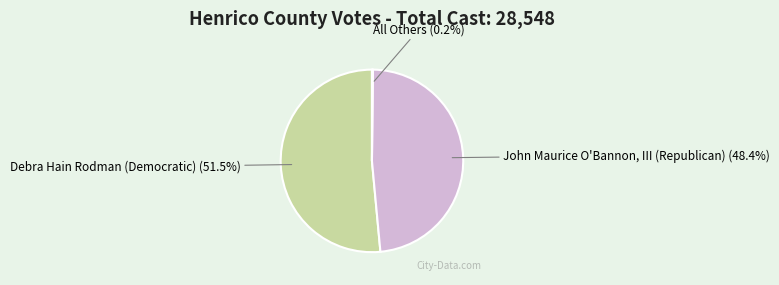

Does any single category account for the majority?

Yes